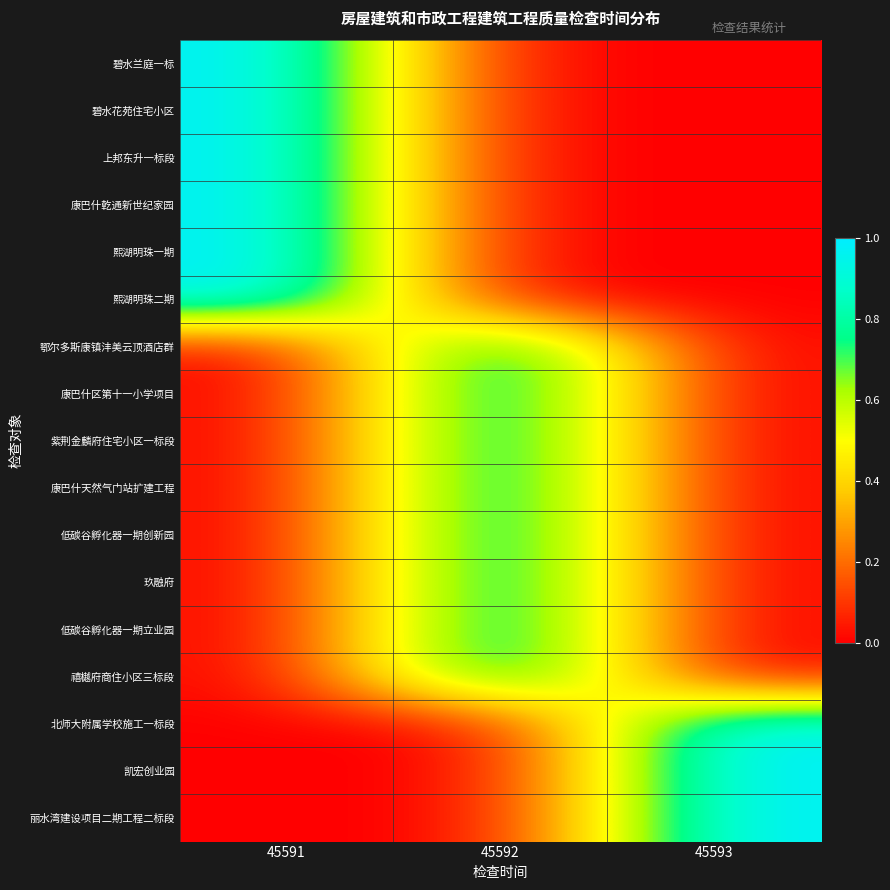

Rank the series at 45592 from lowest to highest value.

碧水兰庭一标, 碧水花苑住宅小区, 上邦东升一标段, 康巴什亁通新世纪家园, 熙湖明珠一期, 熙湖明珠二期, 北师大附属学校施工一标段, 凯宏创业园, 丽水湾建设项目二期工程二标段, 鄂尔多斯康镇沣美云顶酒店群, 康巴什区第十一小学项目, 紫荆金麟府住宅小区一标段, 康巴什天然气门站扩建工程, 低碳谷孵化器一期创新园, 玖融府, 低碳谷孵化器一期立业园, 禧樾府商住小区三标段